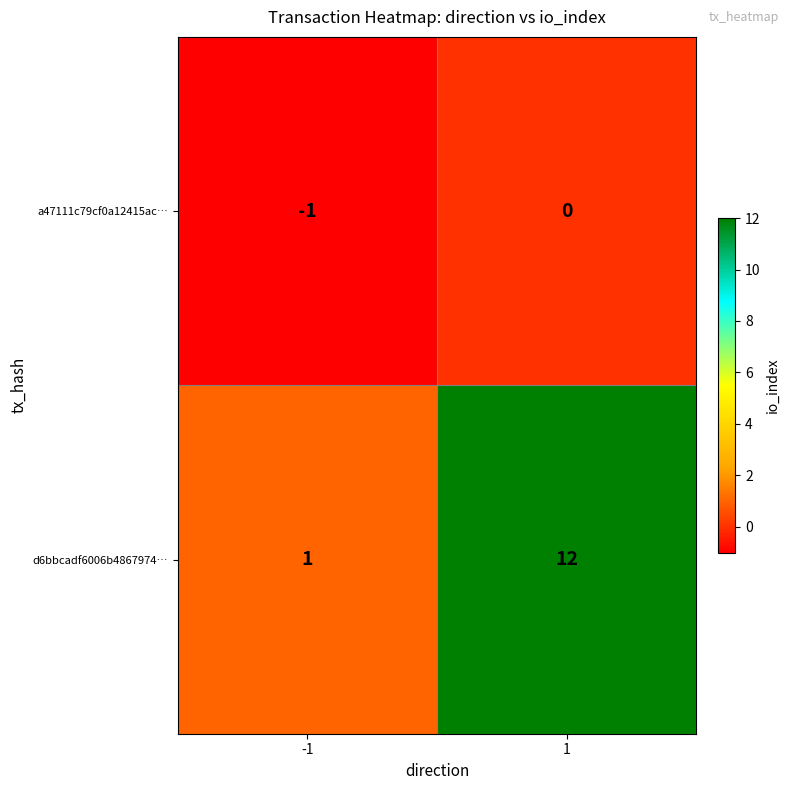

Reading right to left, list all the values displayed in this chart.

a47111c79cf0a12415ac…: 0	-1
d6bbcadf6006b4867974…: 12	1